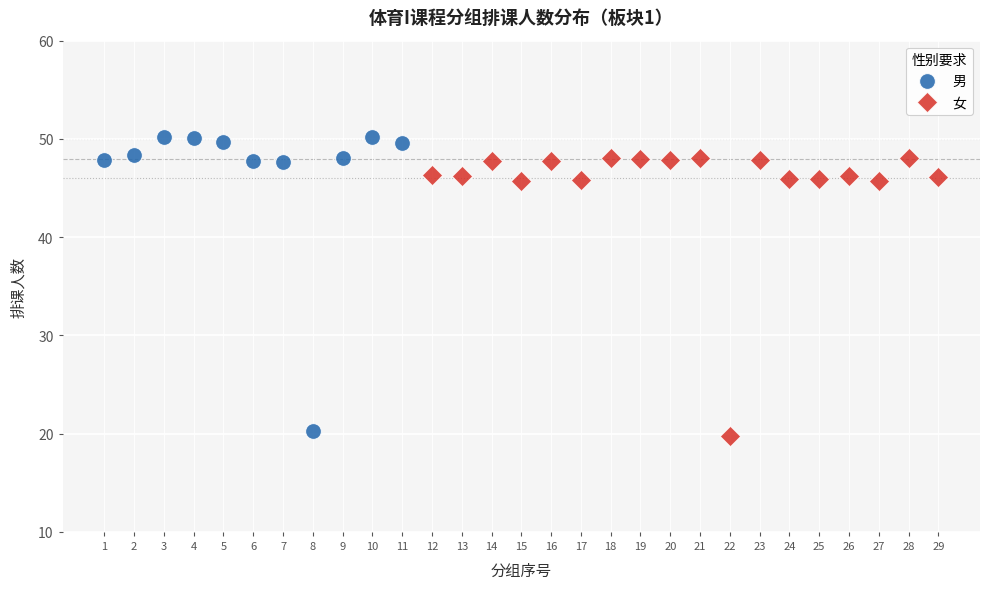

Which series reaches the maximum Y coordinate?

男